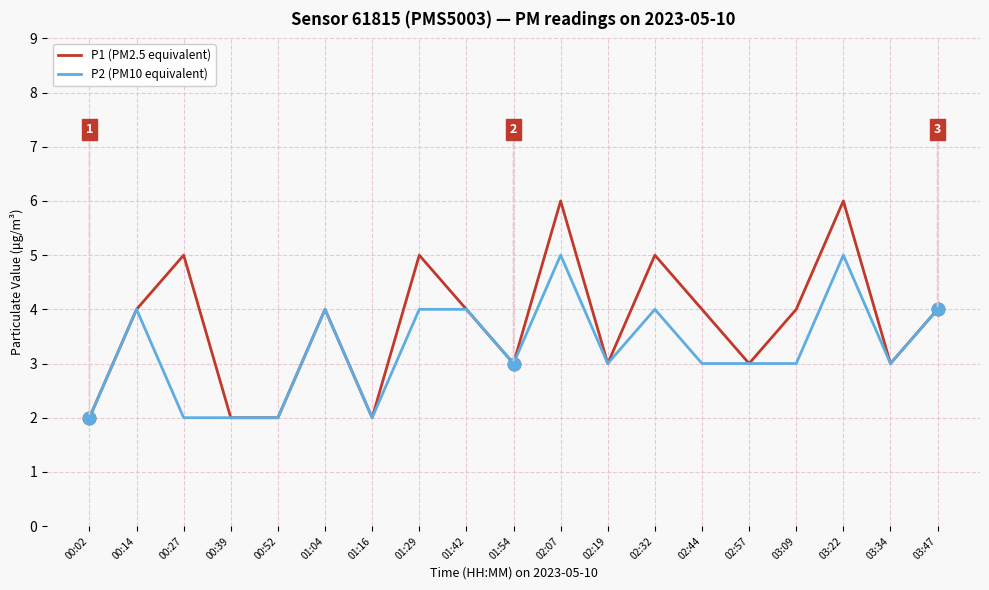

Is it true that P1 (PM2.5 equivalent) equals 3 at 02:19?

True